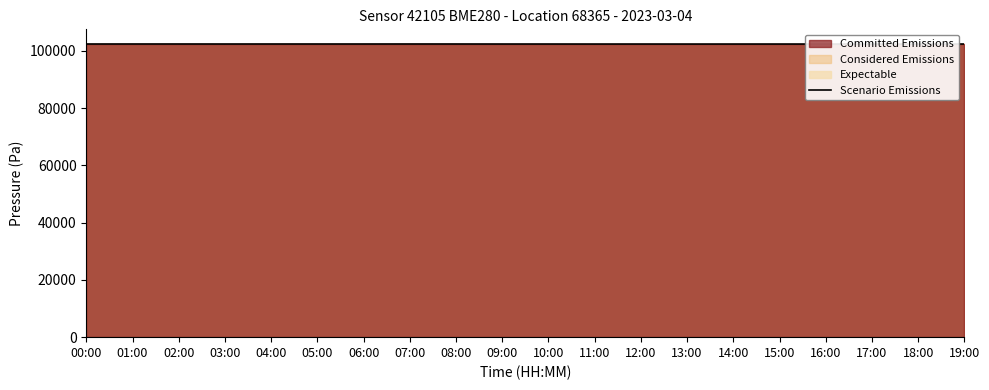

How many lines are shown in the chart?

1